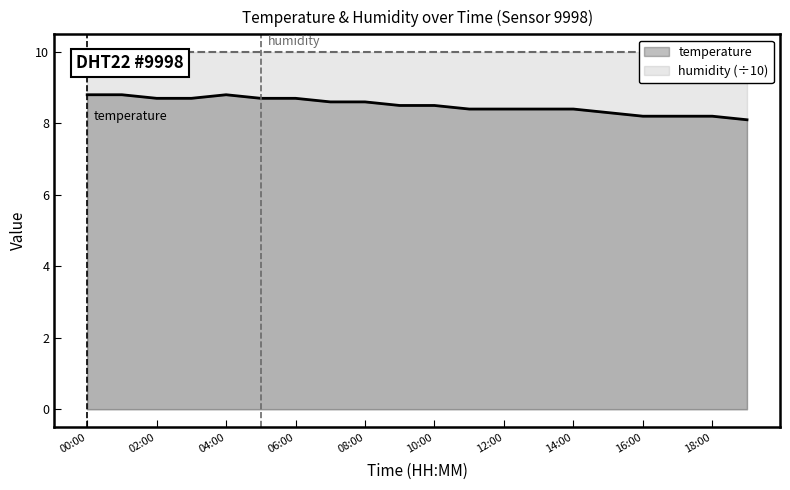

Between 04:00 and 01:00, which is larger?

04:00